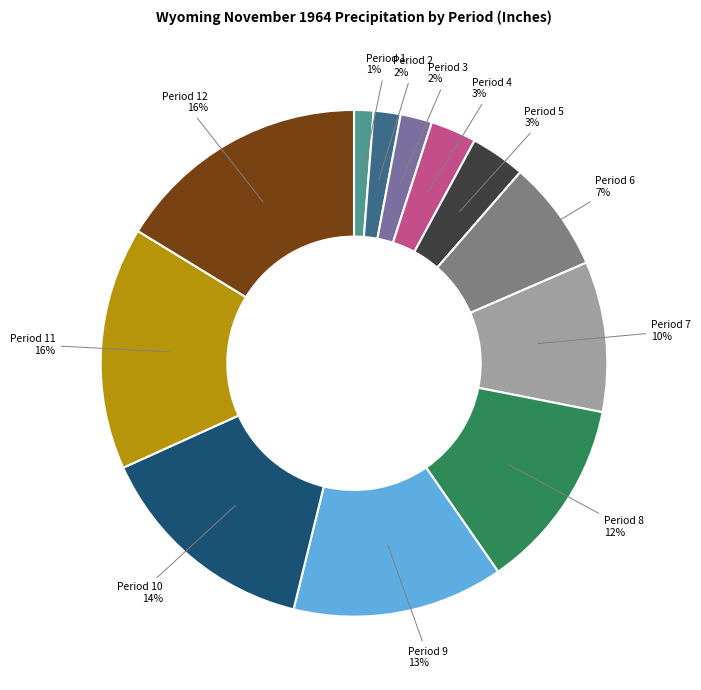

How many segments does this pie chart have?

12